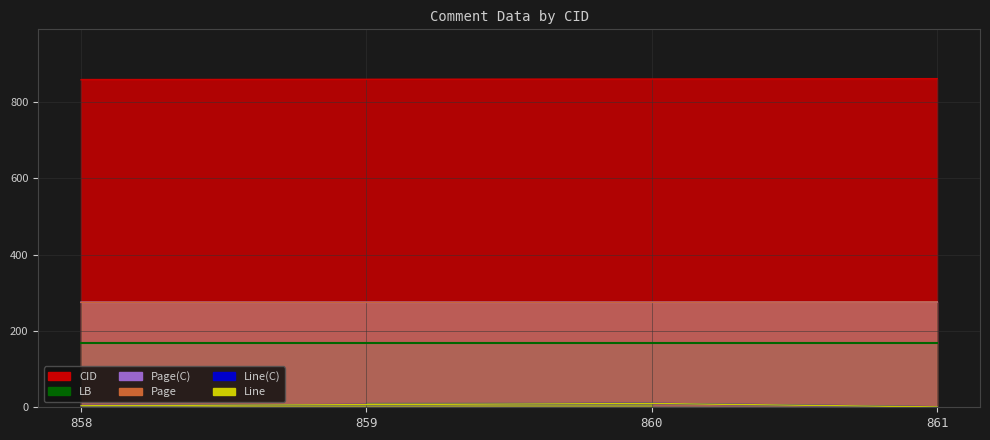

Reading left to right, what are all the values shown in this chart?

CID: 858=858.0	859=859.0	860=860.0	861=861.0
Line(C): 858=4.0	859=7.0	860=10.0	861=1.0
Page: 858=275.0	859=275.1	860=275.1	861=276.0
Line: 858=4.0	859=7.0	860=10.0	861=1.0
Page(C): 858=275.0	859=275.0	860=275.0	861=276.0